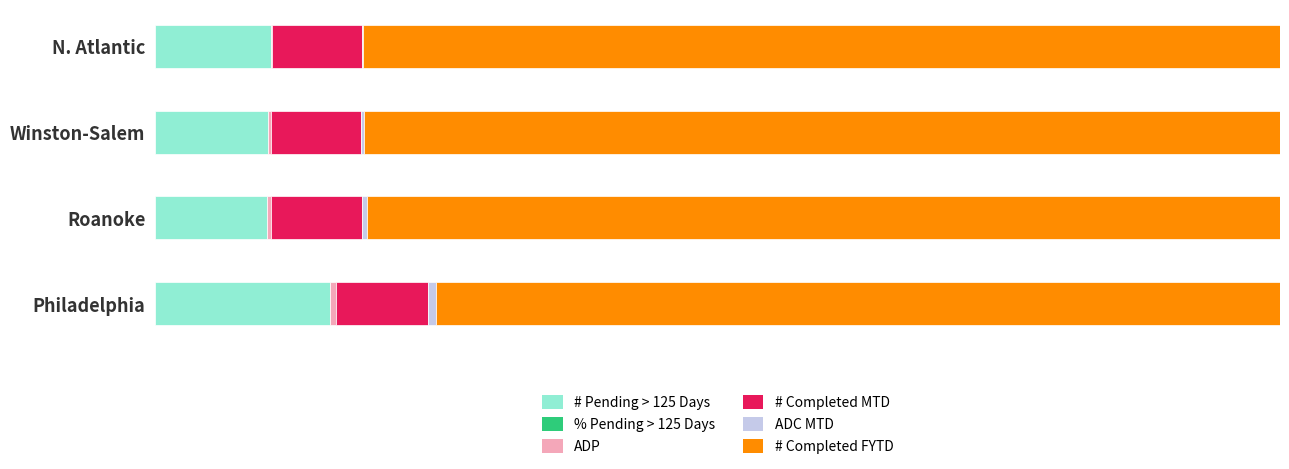

How many bars are there in total?

24